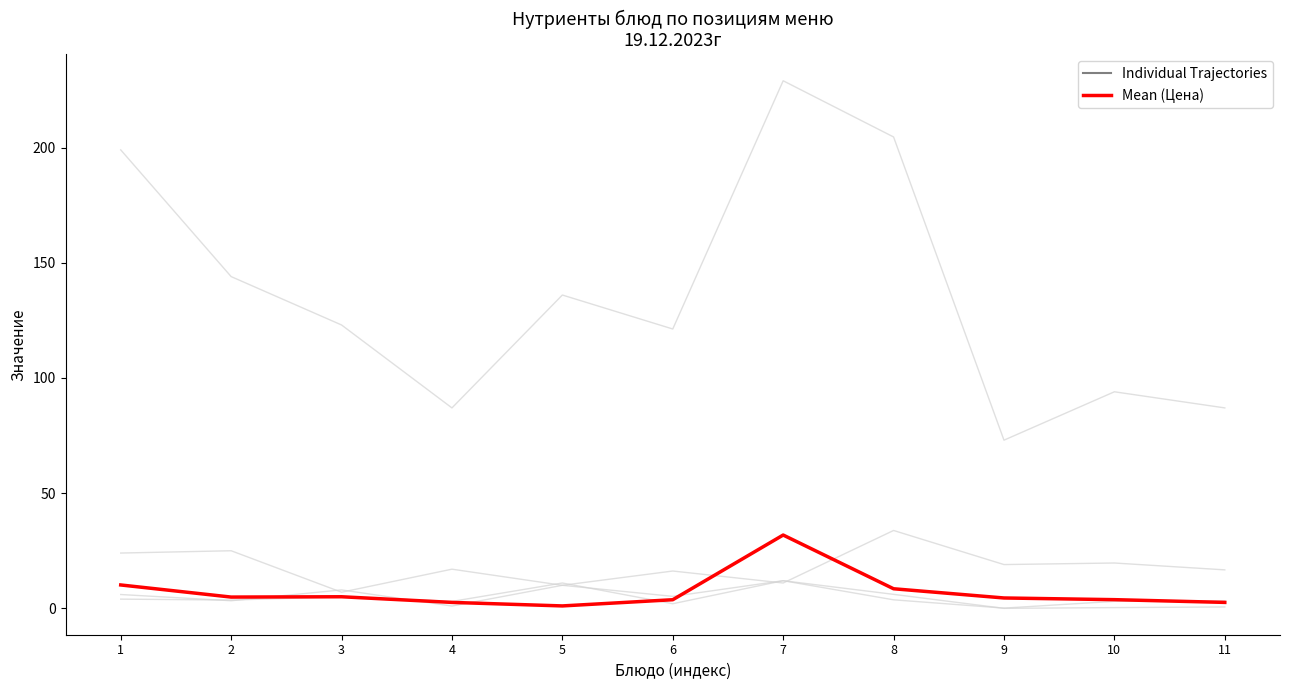

What value does the Mean (Цена) series have at 4?

2.6